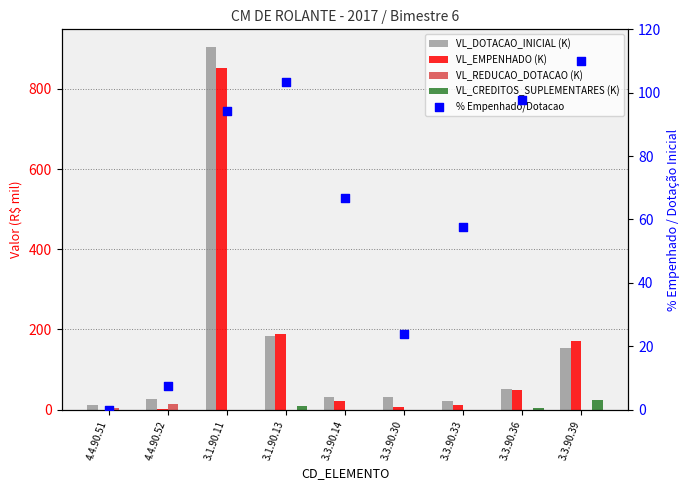

What are all the series names shown in the legend?

VL_DOTACAO_INICIAL (K), VL_EMPENHADO (K), VL_REDUCAO_DOTACAO (K), VL_CREDITOS_SUPLEMENTARES (K), % Empenhado/Dotacao